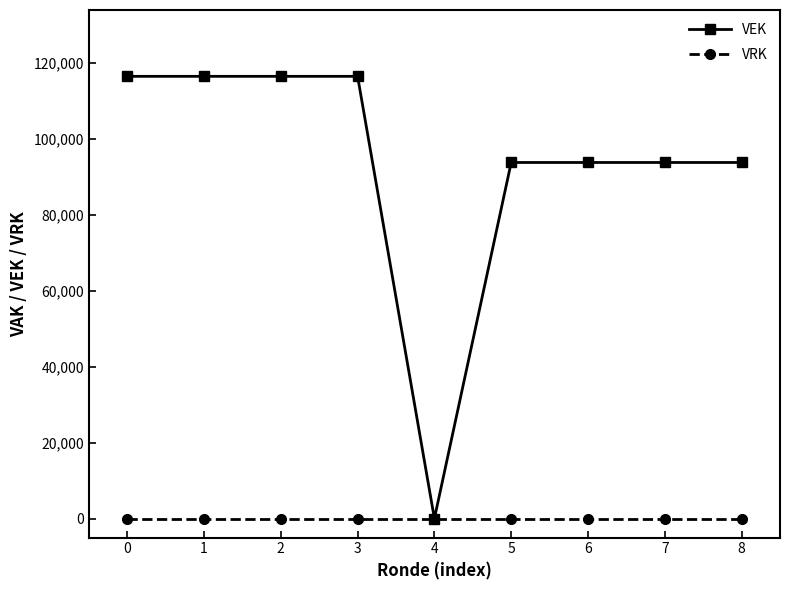

What is the greatest value displayed?

116370